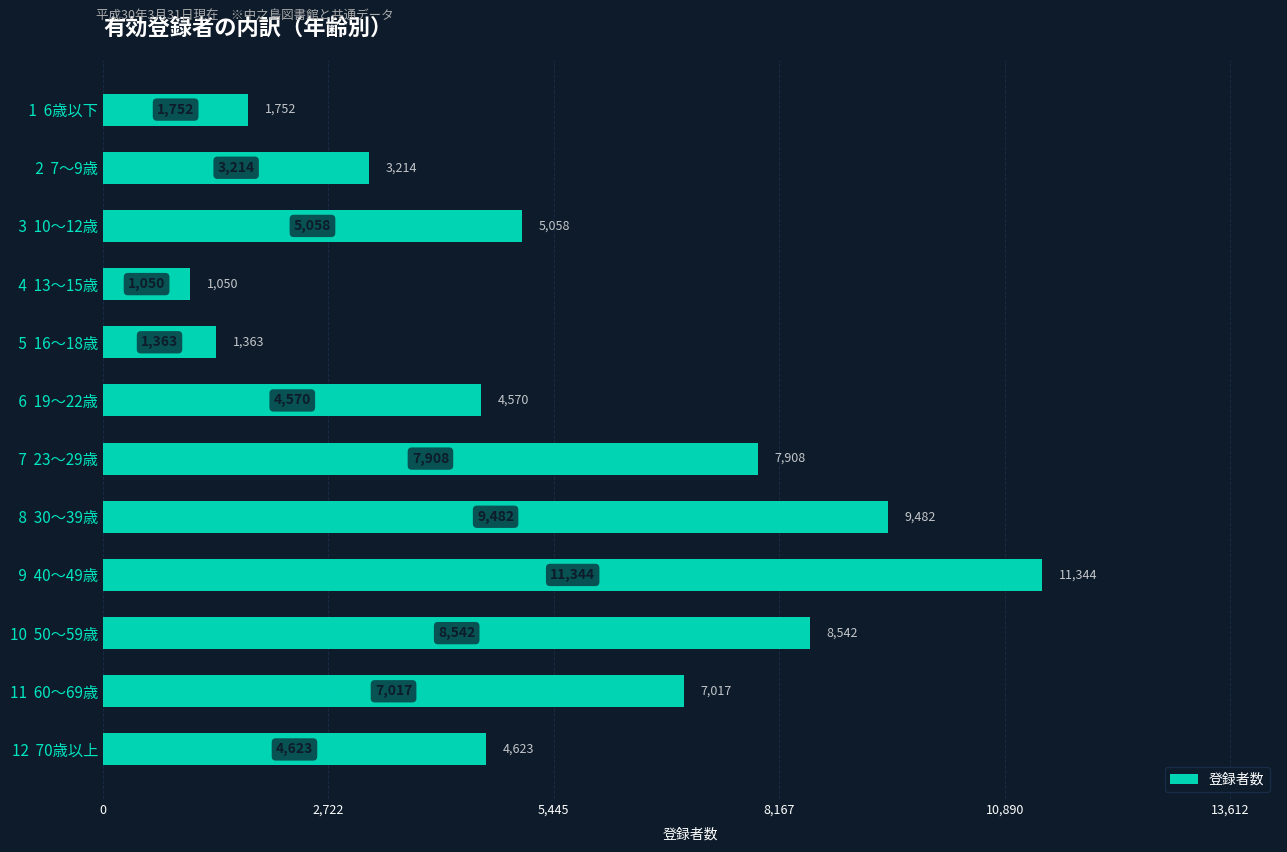

The value at  9  40～49歳 is 15632. True or false?

False